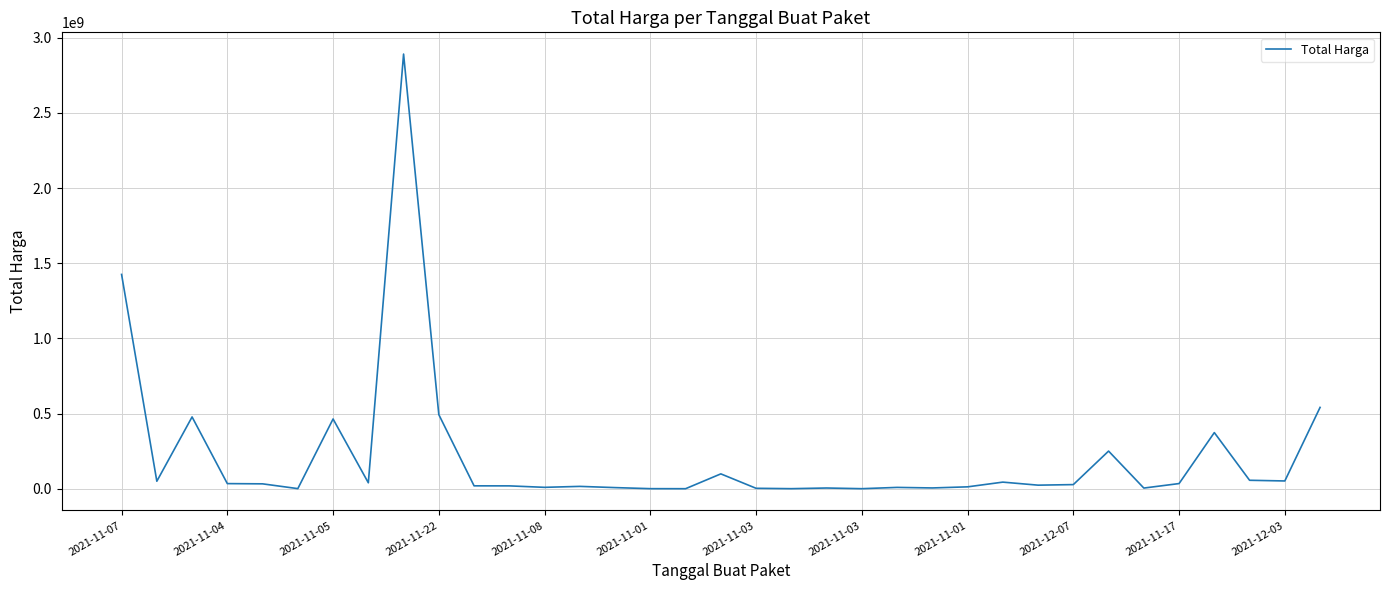

Count the number of data series in this chart.

1